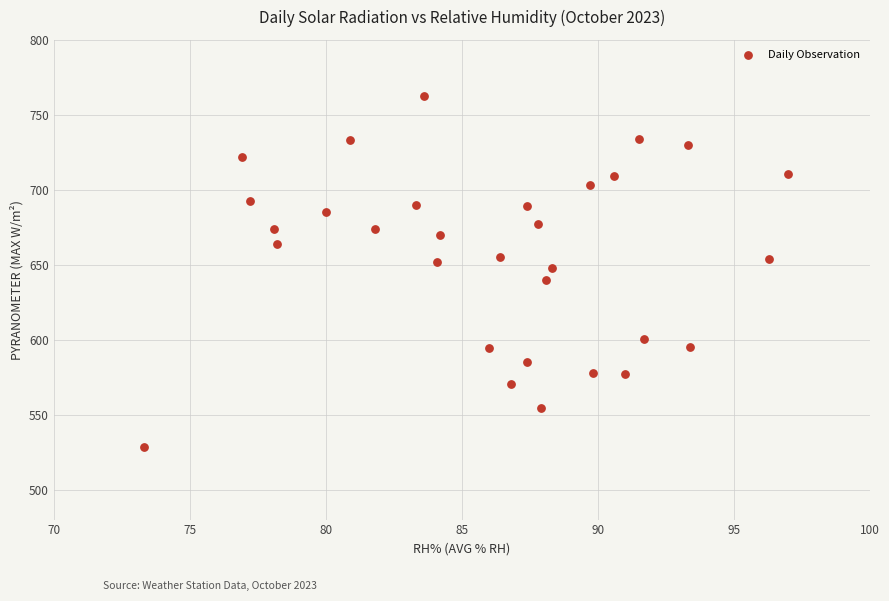

What is the range of X values (max minus min)?

23.7